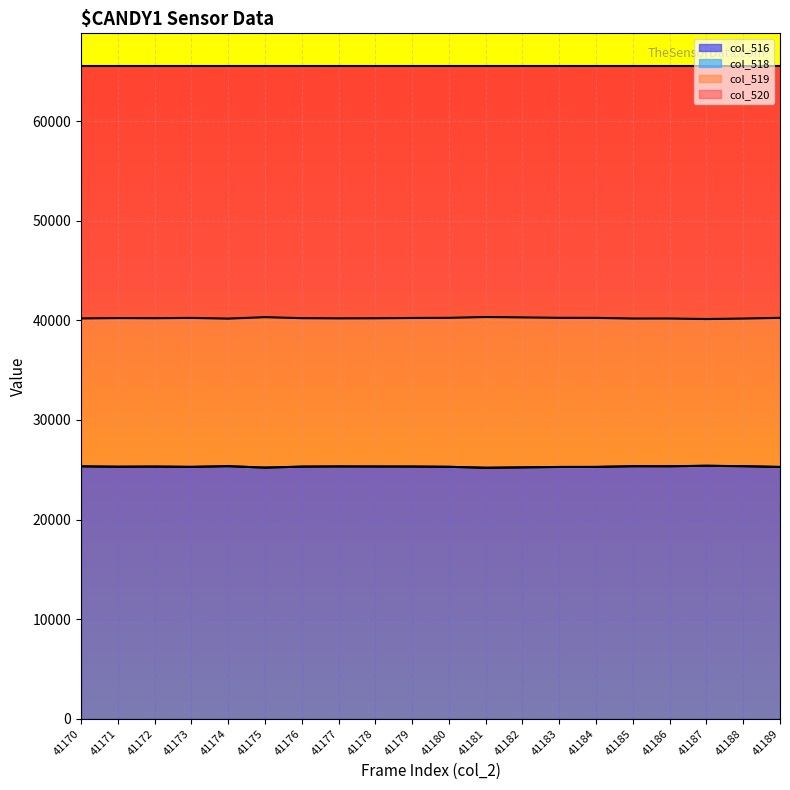

What is the difference between the col_516 values at 41186 and 41180?

52